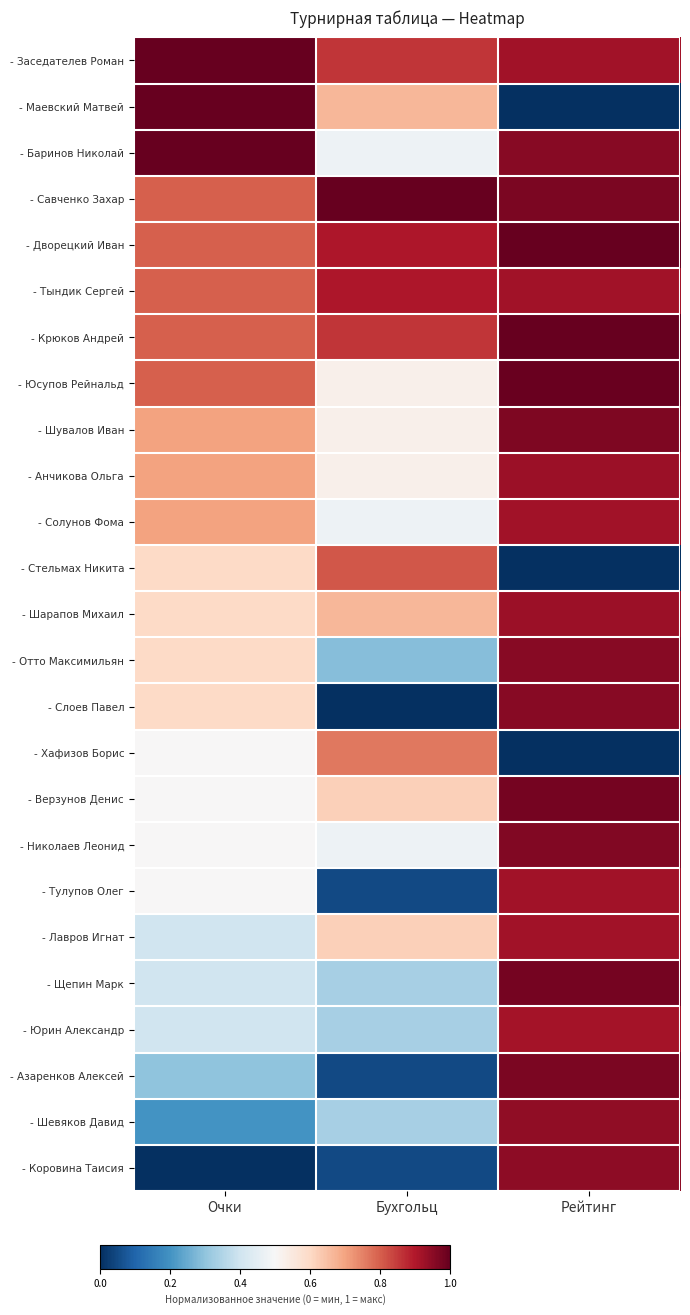

What is the maximum value shown in the chart?

1.0